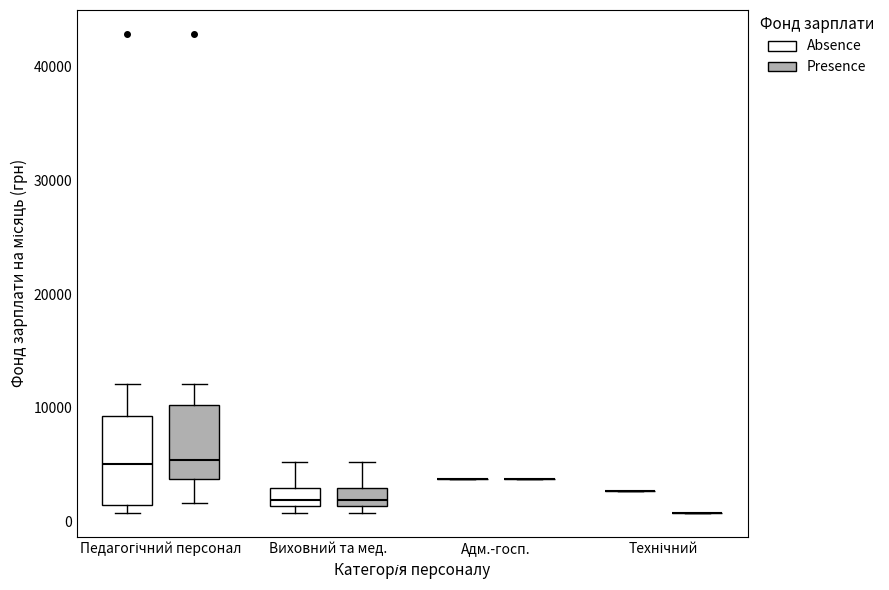

Comparing the boxes themselves (not the whiskers), which one is the tallest?

Педагогічний персонал (Absence)